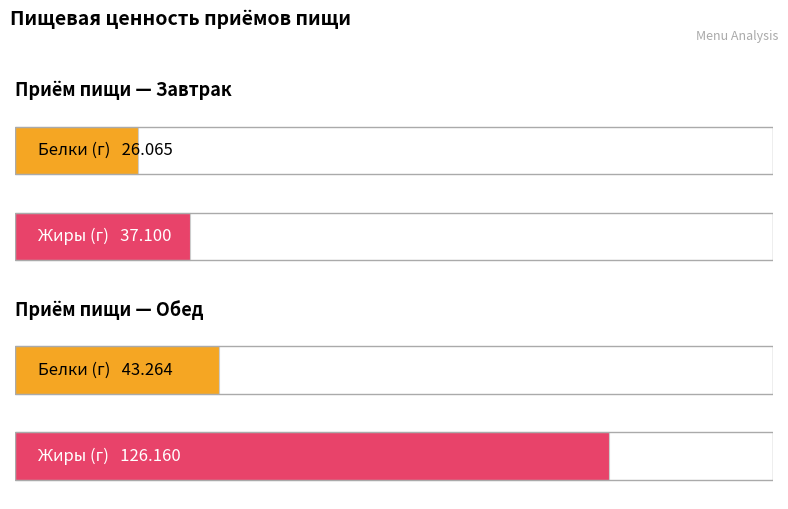

The Жиры series shows 214.1 at Обед. True or false?

False